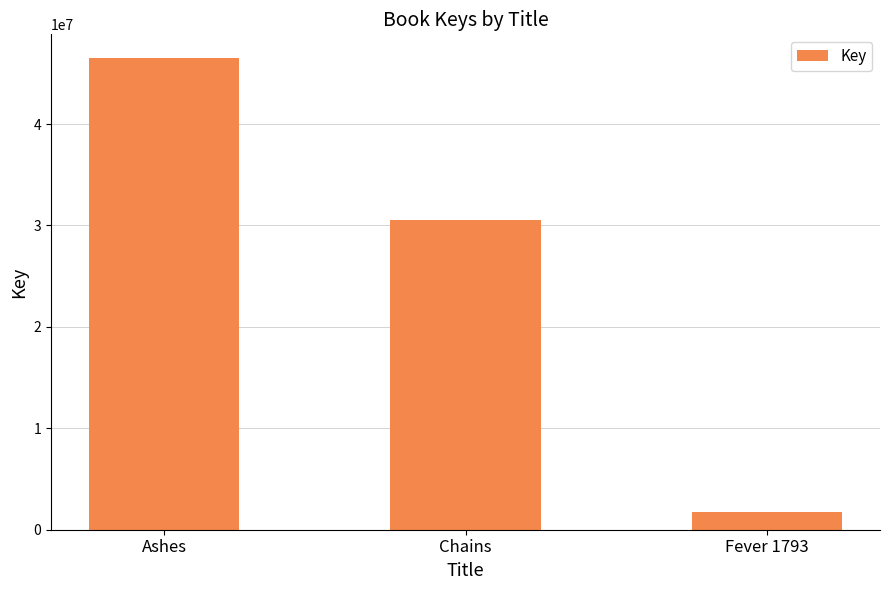

What is the difference between the values at Fever 1793 and Ashes?

44726015